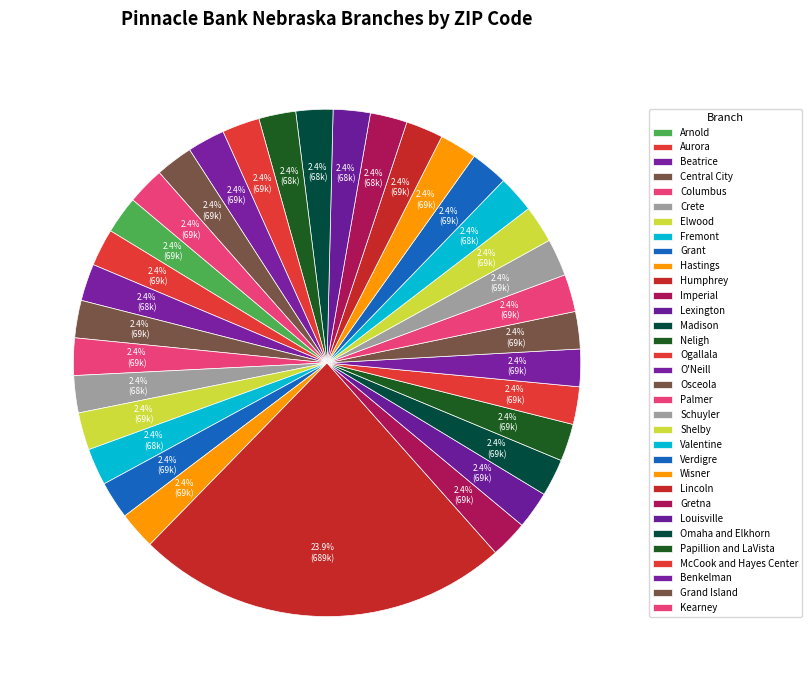

What percentage is the Fremont slice, to the nearest percent?

2%